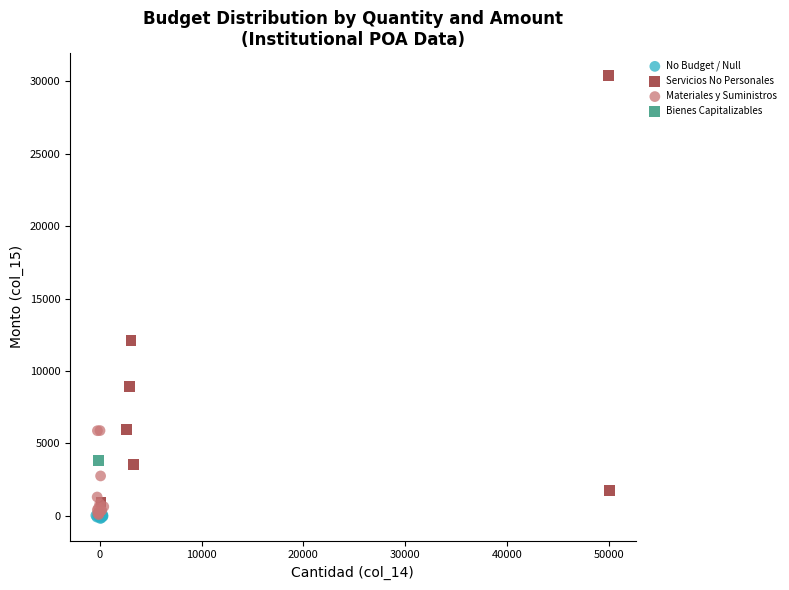

What are all the series names shown in the legend?

No Budget / Null, Servicios No Personales, Materiales y Suministros, Bienes Capitalizables